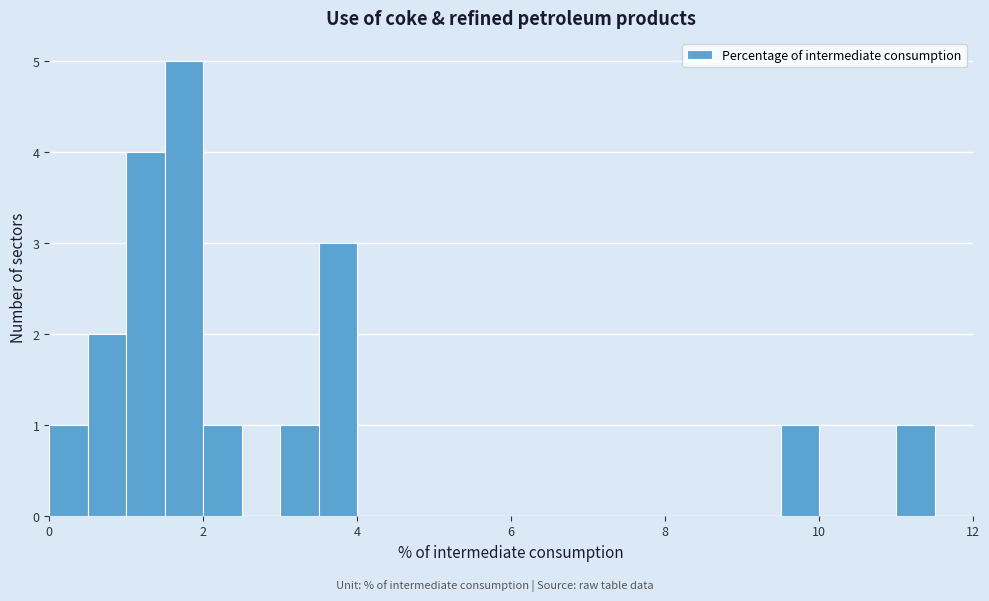

Read against the x-axis, roughly where is the centre of the tallest bar?

1.8